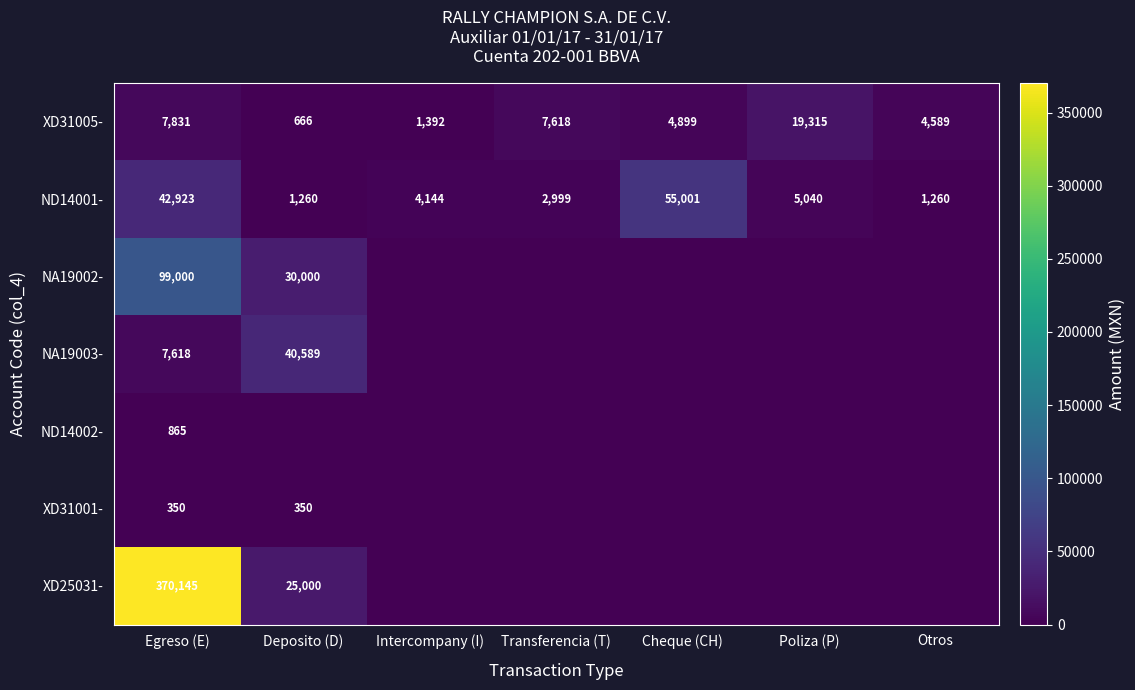

Which has a higher value, Otros or Cheque (CH)?

Cheque (CH)